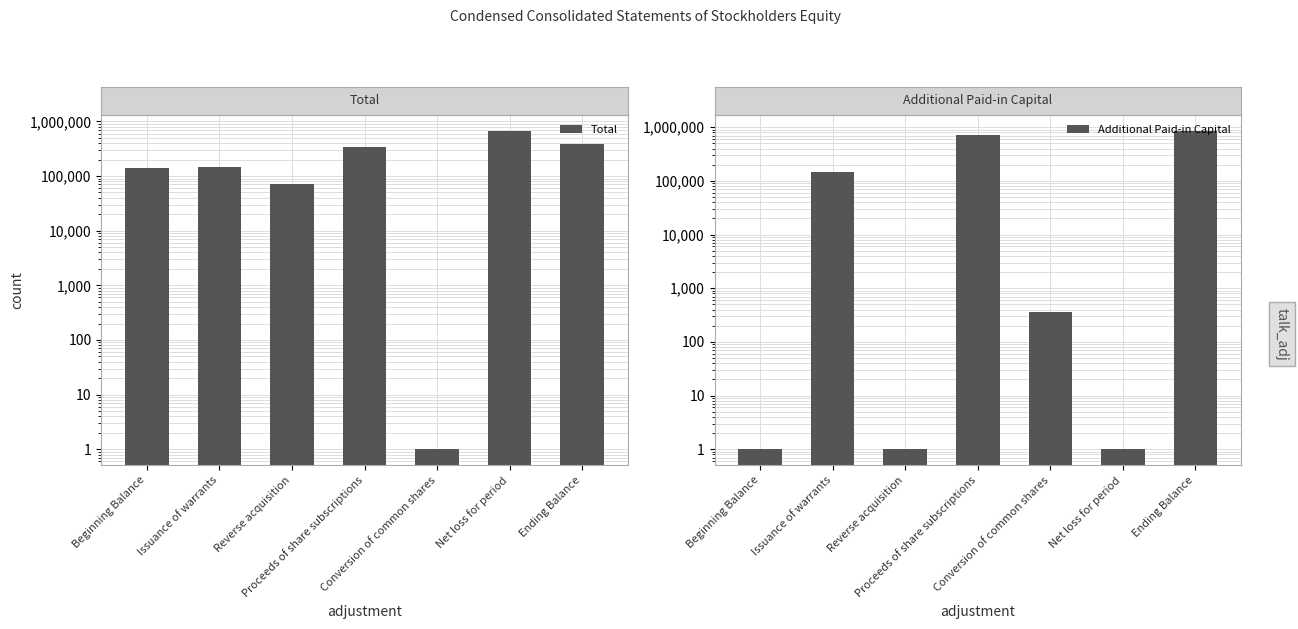

How many bars are there in total?

14